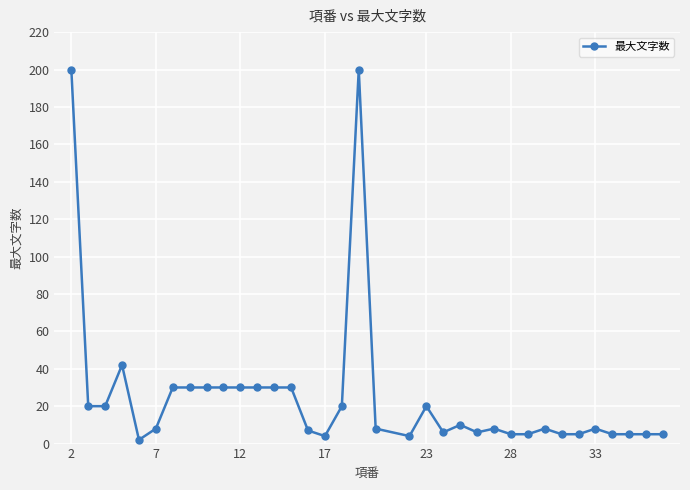

What is the sum of all values?

881